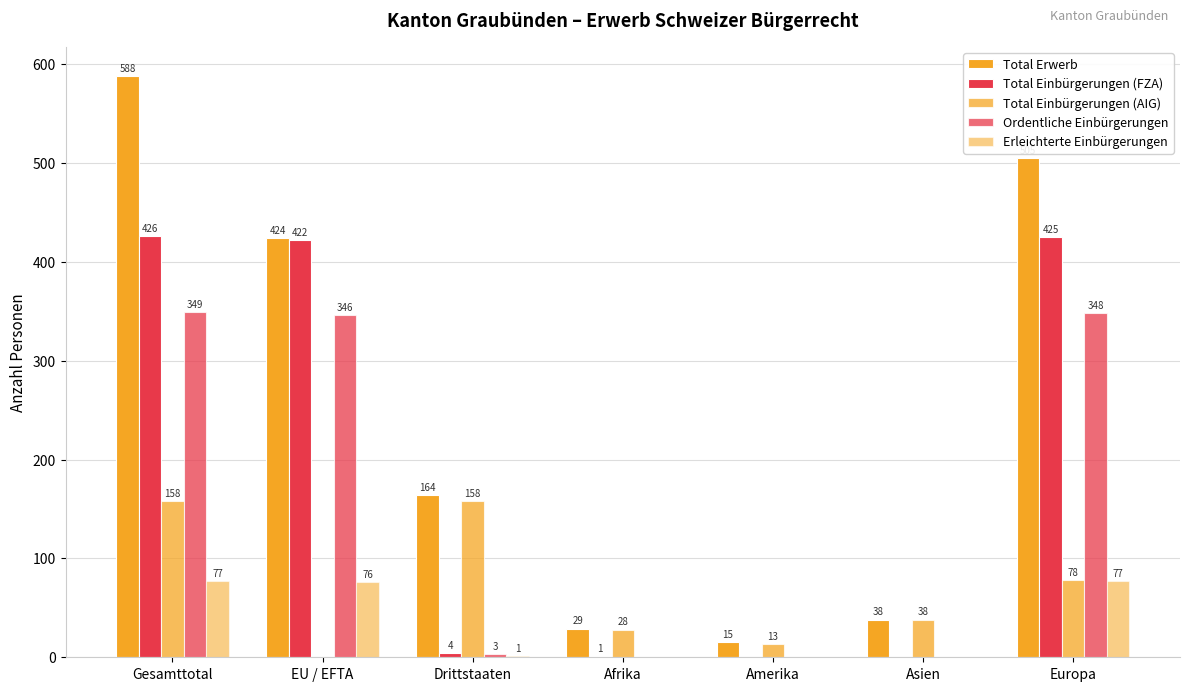

Does the chart contain stacked bars?

No